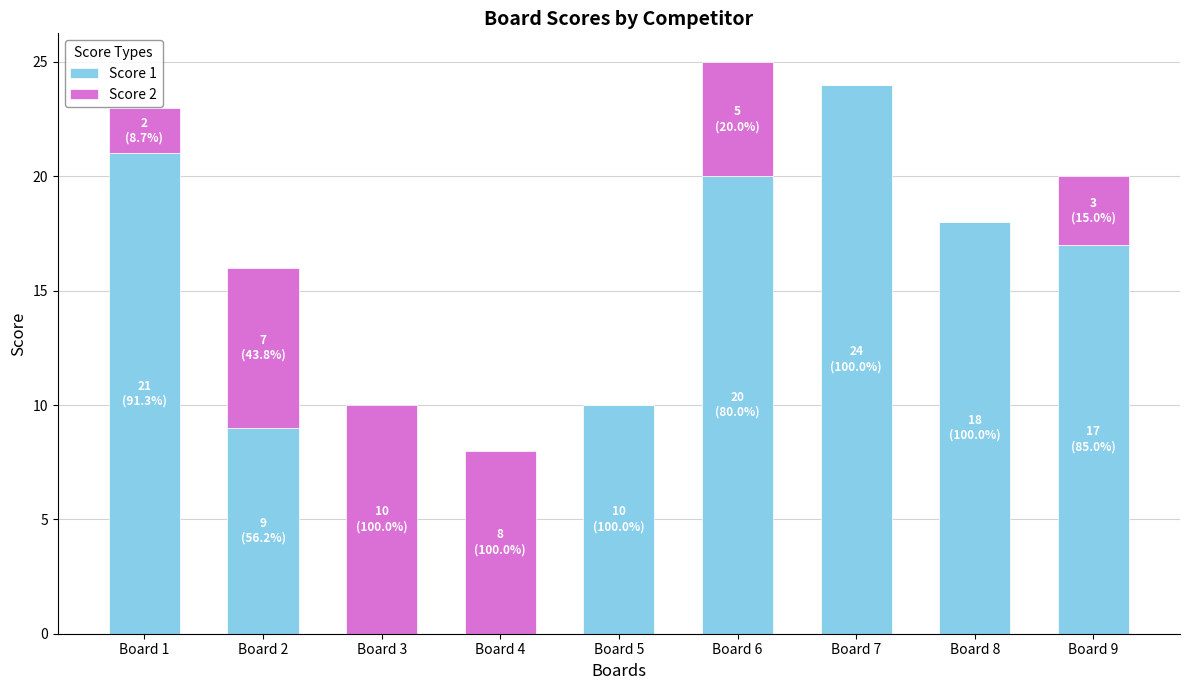

Reading left to right, transcribe the values for Score 1.

Board 1=21	Board 2=9	Board 3=0	Board 4=0	Board 5=10	Board 6=20	Board 7=24	Board 8=18	Board 9=17